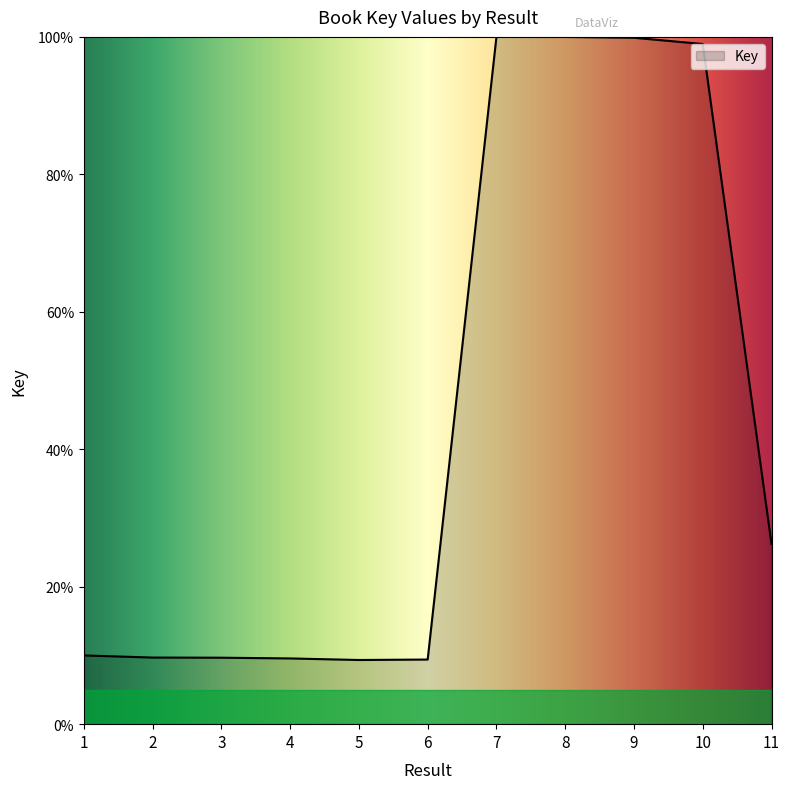

What is the smallest value displayed?

9.3